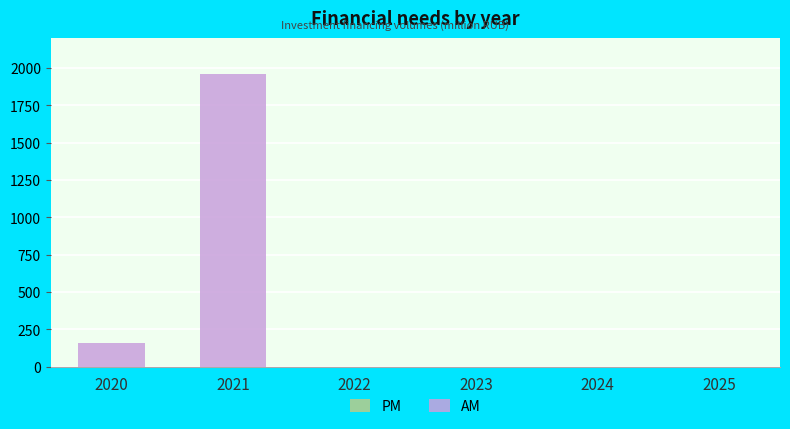

What is the greatest value displayed?

1956.2